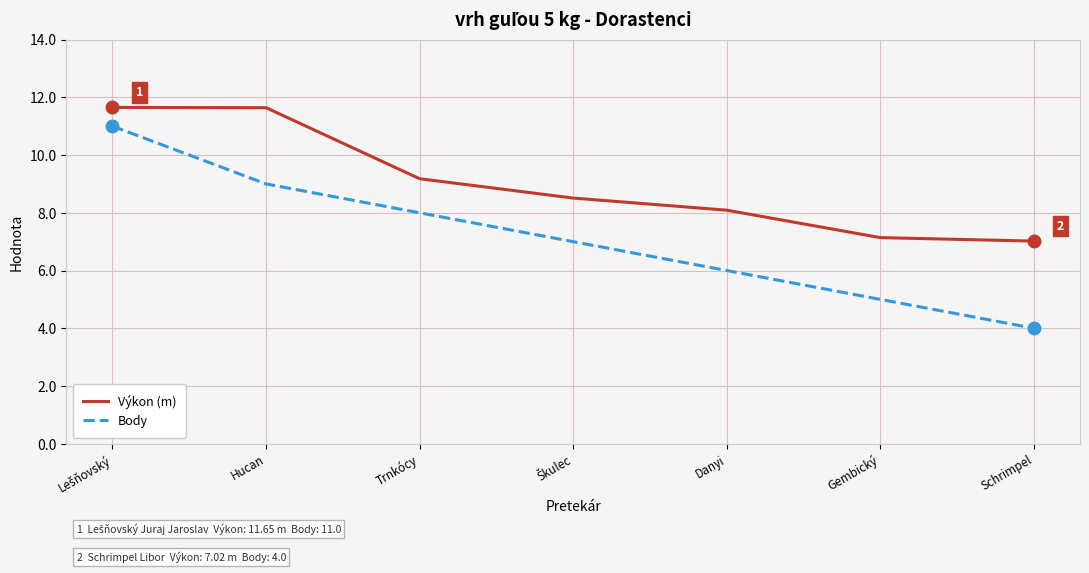

Read the Výkon (m) value at Gembický.

7.1